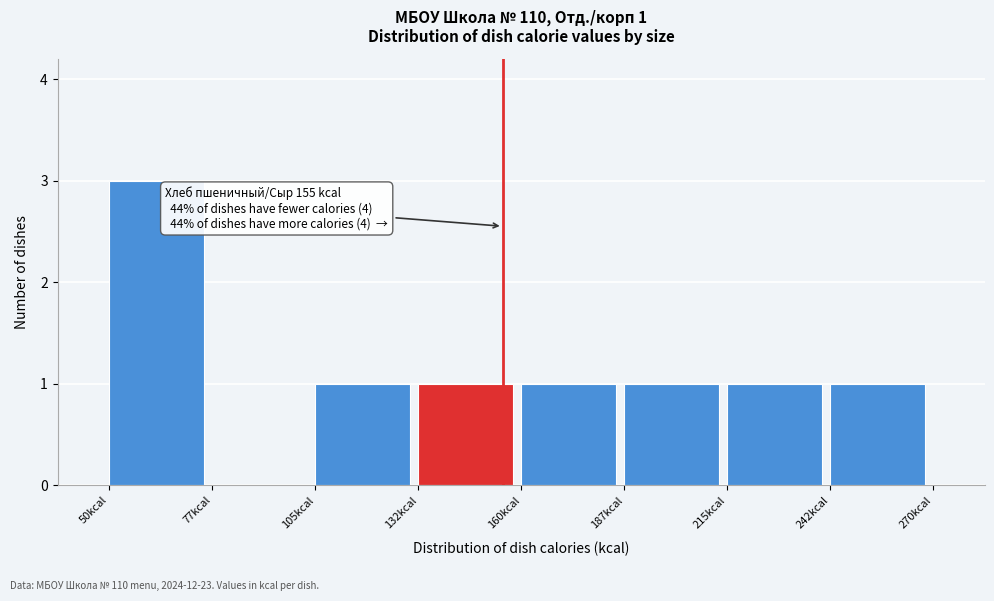

Over which range of the x-axis is the bar tallest?

50.0 to 77.5